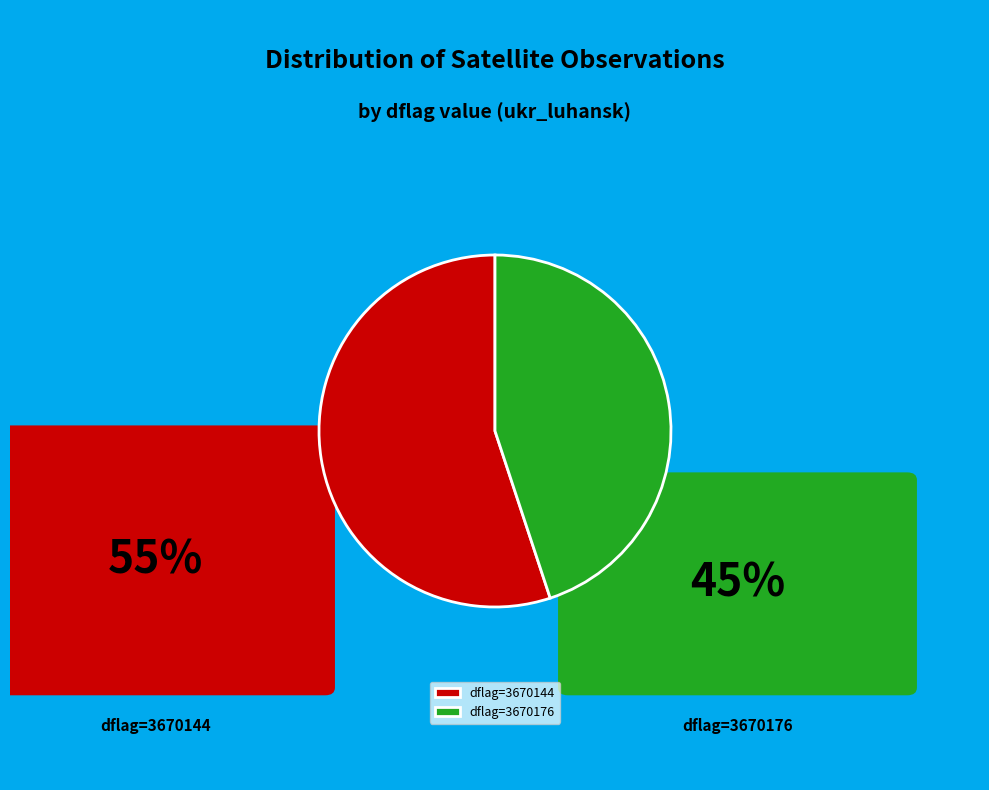

Count the number of slices in the pie.

2